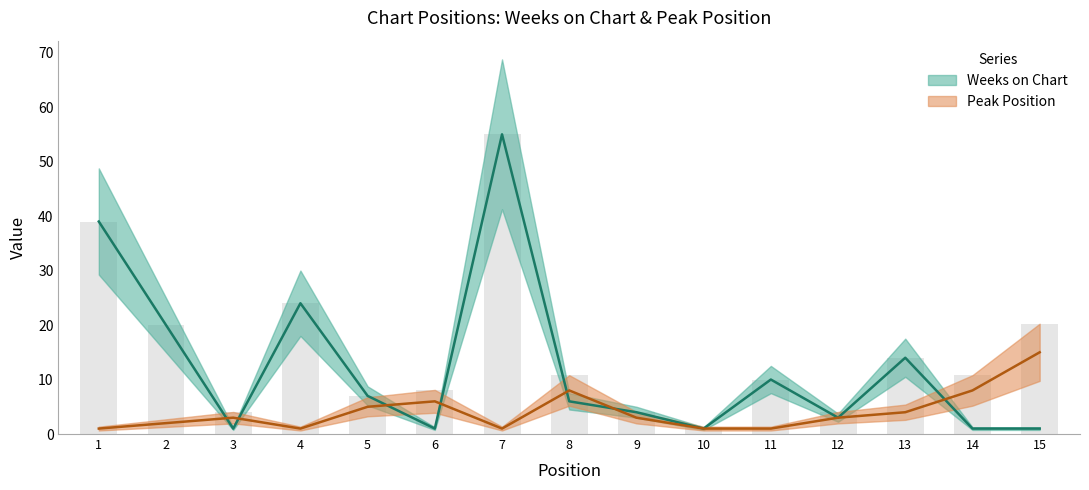

Reading right to left, extract all data points from this chart.

Weeks on Chart: 15=1	14=1	13=14	12=3	11=10	10=1	9=4	8=6	7=55	6=1	5=7	4=24	3=1	2=20	1=39
Peak Position: 15=15	14=8	13=4	12=3	11=1	10=1	9=3	8=8	7=1	6=6	5=5	4=1	3=3	2=2	1=1